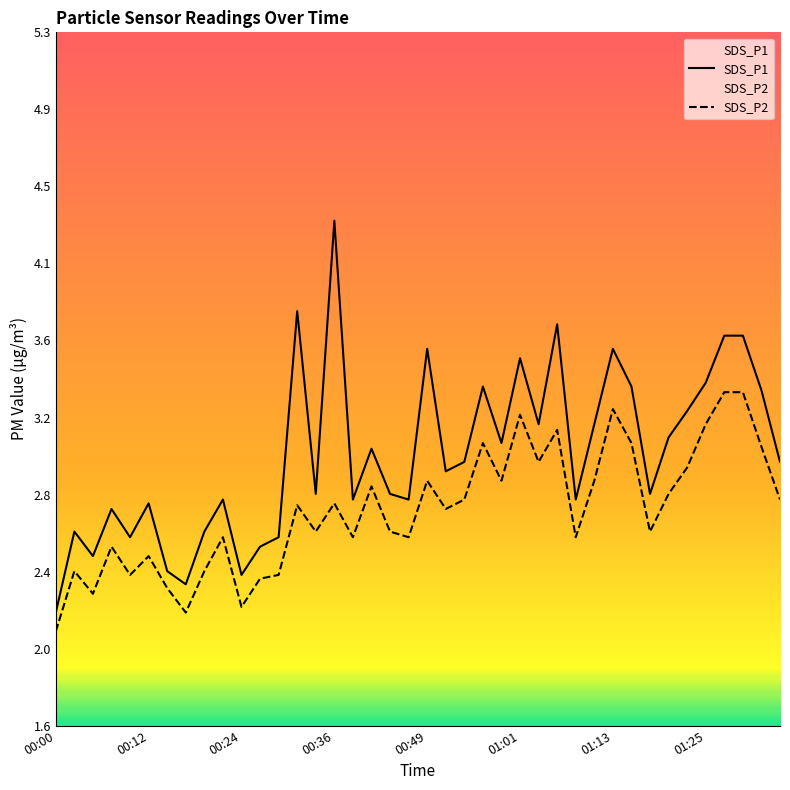

At how many categories does at least one series exceed 3?

18